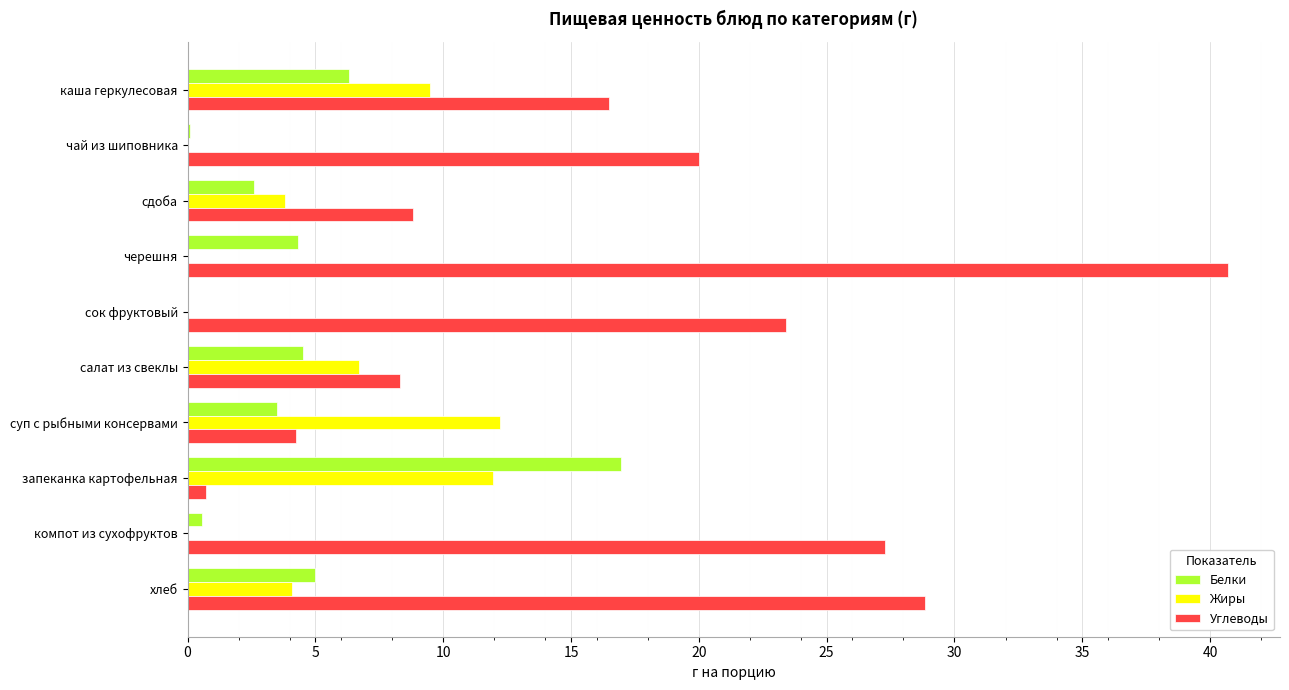

True or false: Белки has a value of 2.6 at сдоба.

True